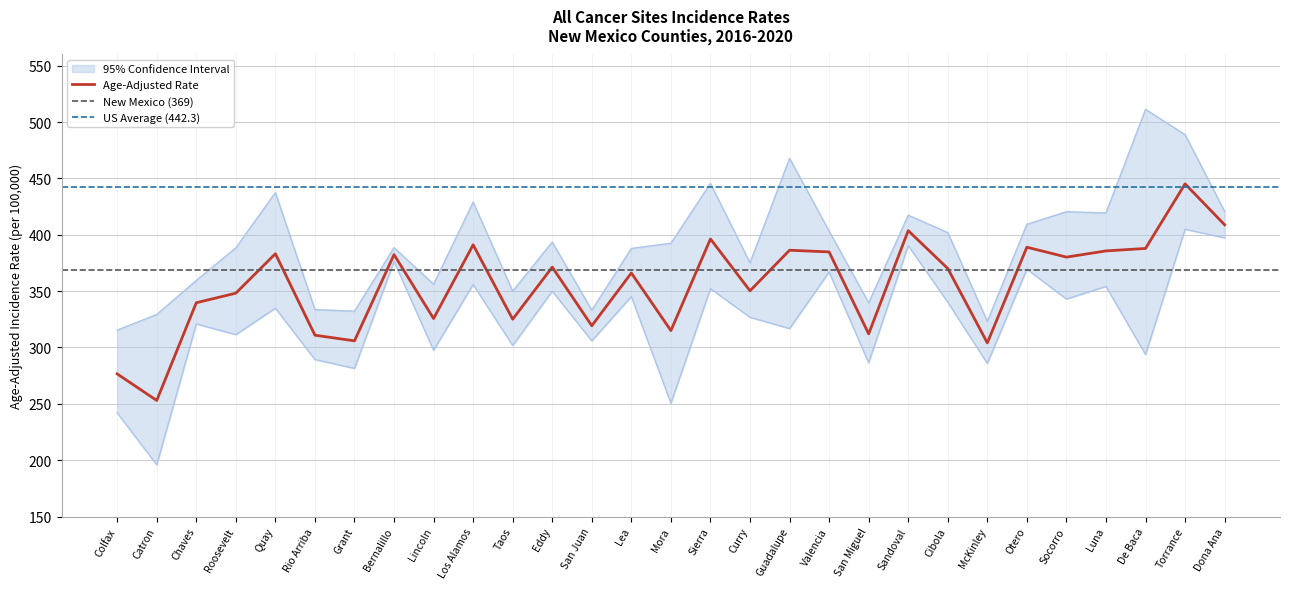

Reading right to left, transcribe all the data shown in this chart.

Age-Adjusted Rate: Dona Ana=408.9	Torrance=445.2	De Baca=387.9	Luna=385.7	Socorro=380.2	Otero=389.0	McKinley=304.1	Cibola=370.1	Sandoval=403.7	San Miguel=312.1	Valencia=384.8	Guadalupe=386.3	Curry=350.3	Sierra=396.3	Mora=315.0	Lea=366.1	San Juan=319.3	Eddy=371.3	Taos=325.1	Los Alamos=391.1	Lincoln=325.7	Bernalillo=382.4	Grant=305.9	Rio Arriba=310.9	Quay=383.2	Roosevelt=348.2	Chaves=339.7	Catron=253.0	Colfax=276.6
Lower 95% CI: Dona Ana=397.3	Torrance=404.9	De Baca=293.8	Luna=354.2	Socorro=343.0	Otero=369.5	McKinley=285.9	Cibola=340.2	Sandoval=390.4	San Miguel=286.5	Valencia=367.0	Guadalupe=316.8	Curry=326.8	Sierra=352.2	Mora=250.6	Lea=345.2	San Juan=305.9	Eddy=350.0	Taos=301.8	Los Alamos=355.9	Lincoln=297.6	Bernalillo=376.3	Grant=281.5	Rio Arriba=289.3	Quay=334.9	Roosevelt=311.4	Chaves=320.9	Catron=195.9	Colfax=242.1
Upper 95% CI: Dona Ana=420.8	Torrance=488.9	De Baca=511.3	Luna=419.4	Socorro=420.5	Otero=409.3	McKinley=323.2	Cibola=402.0	Sandoval=417.4	San Miguel=339.7	Valencia=403.3	Guadalupe=467.9	Curry=375.1	Sierra=445.6	Mora=392.5	Lea=387.9	San Juan=333.1	Eddy=393.6	Taos=350.0	Los Alamos=429.0	Lincoln=356.2	Bernalillo=388.6	Grant=332.2	Rio Arriba=333.7	Quay=437.5	Roosevelt=388.4	Chaves=359.5	Catron=329.3	Colfax=315.4